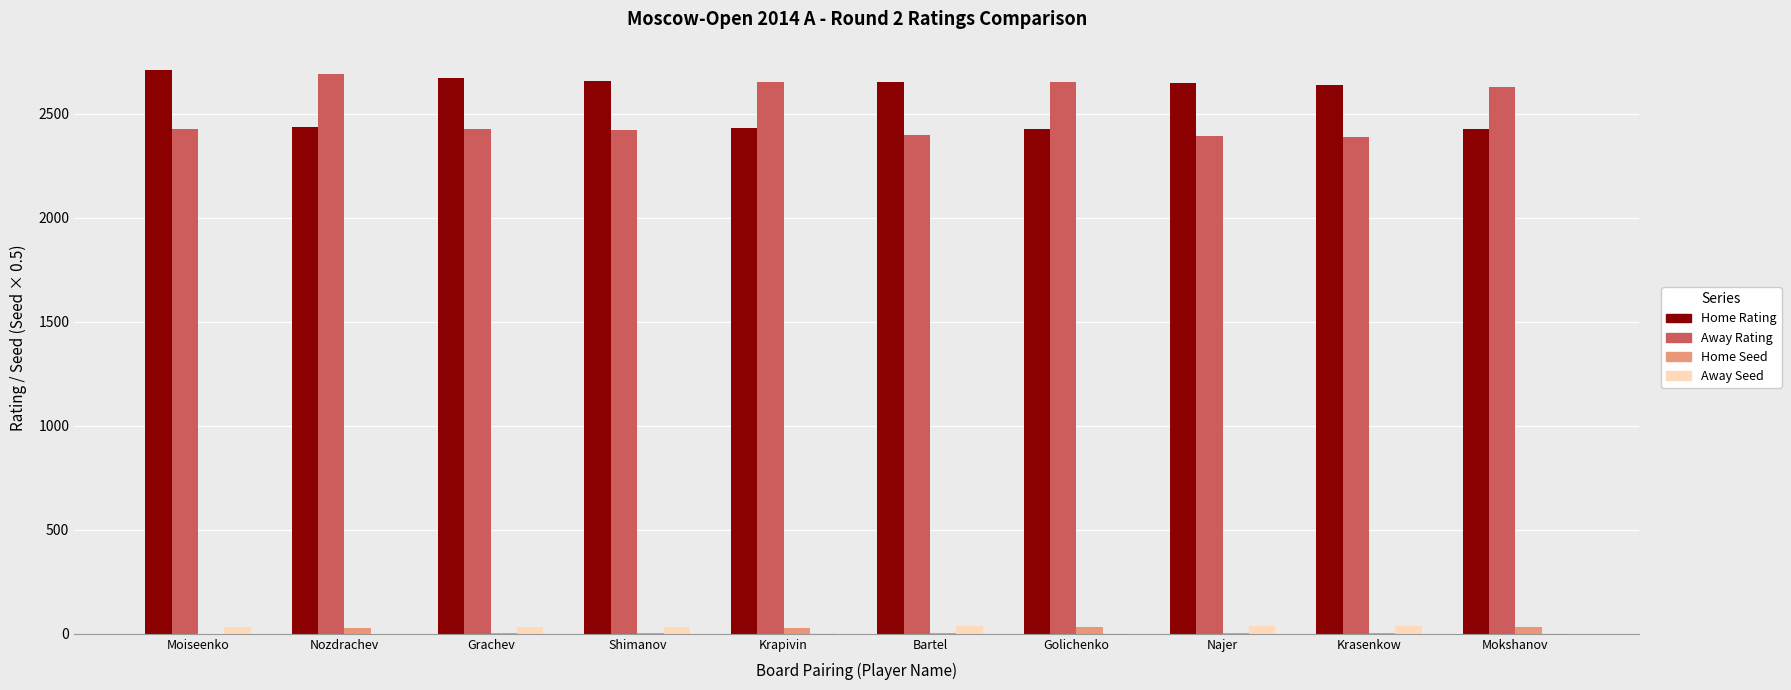

What is the sum of all Away Seed values?

221.0